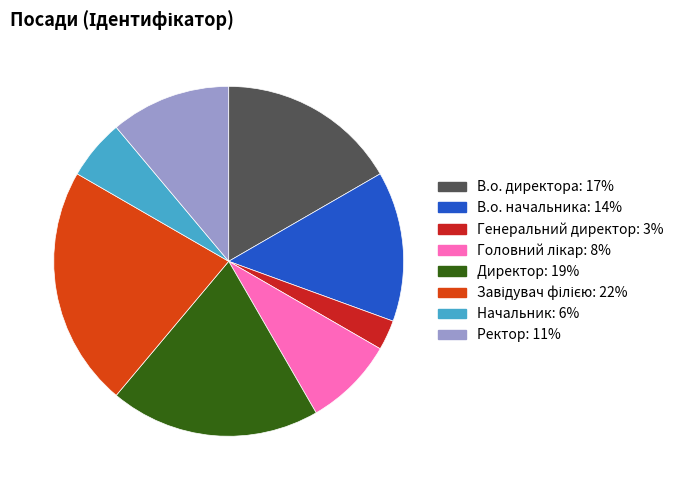

Combined, do Начальник: 6% and В.о. начальника: 14% account for over 50%?

No